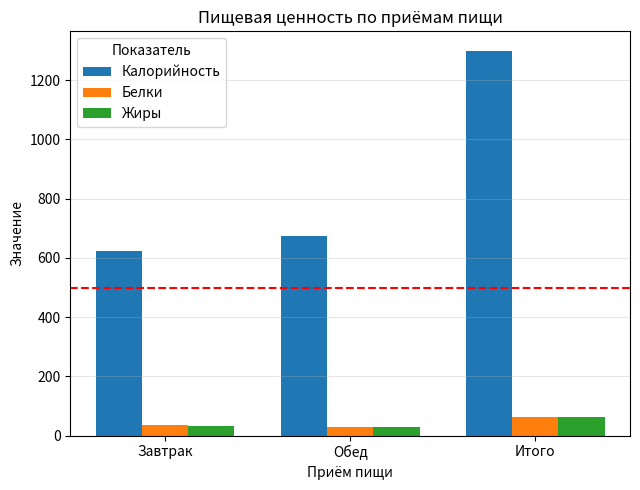

Which series has the largest range (max minus min)?

Калорийность